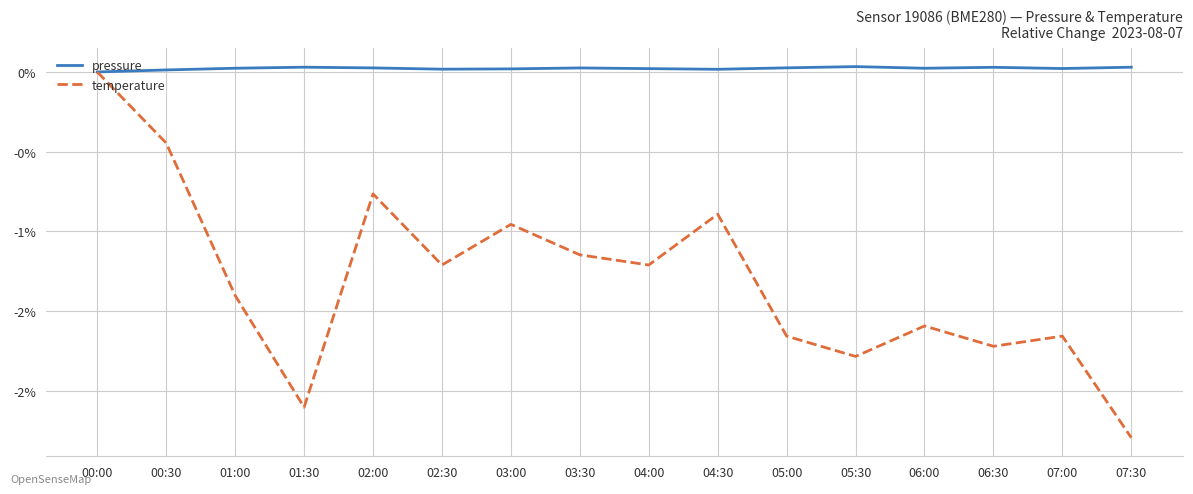

Is this an area chart (filled region under the line)?

No